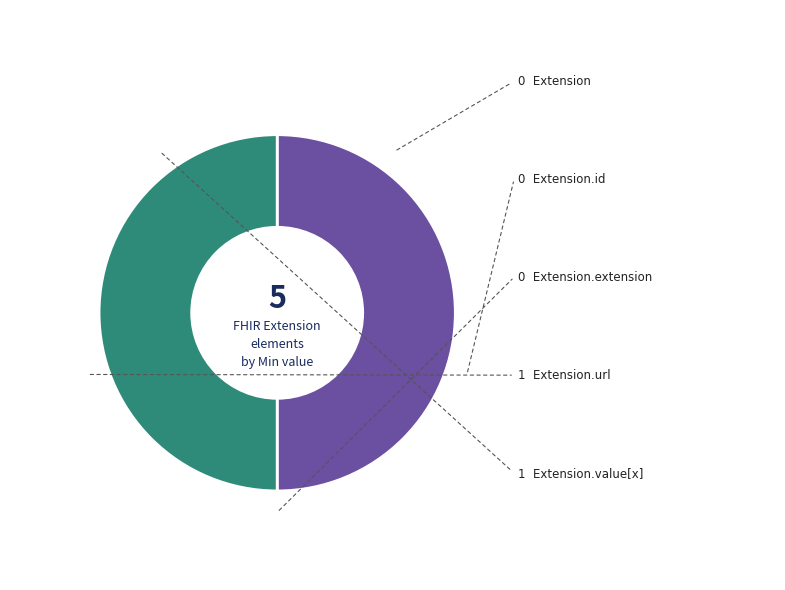

Is there any slice that represents more than half of the pie?

No